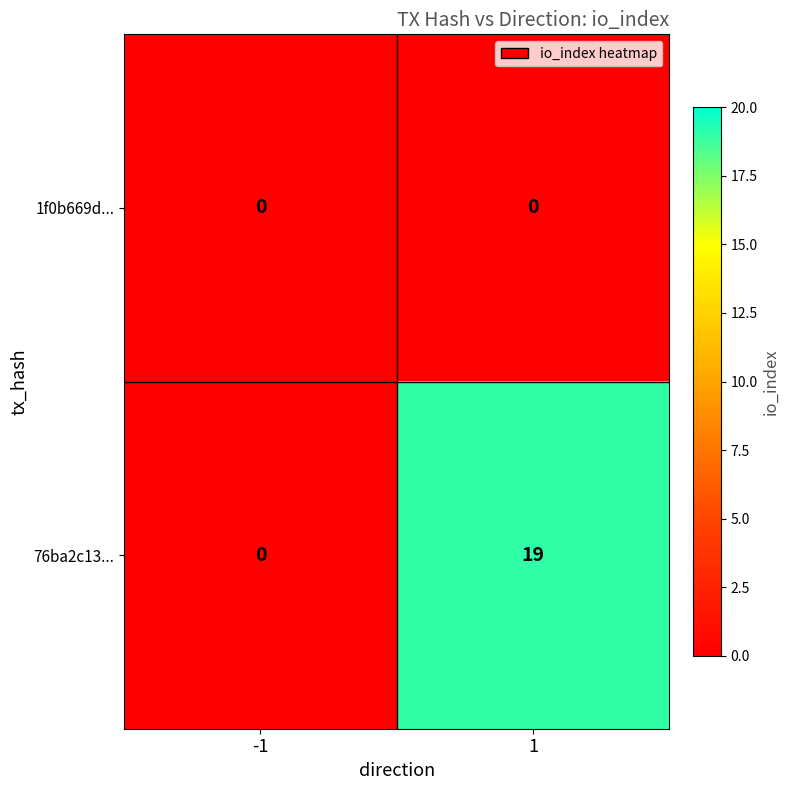

Reading left to right, list all the values displayed in this chart.

1f0b669d...: -1=0	1=0
76ba2c13...: -1=0	1=19